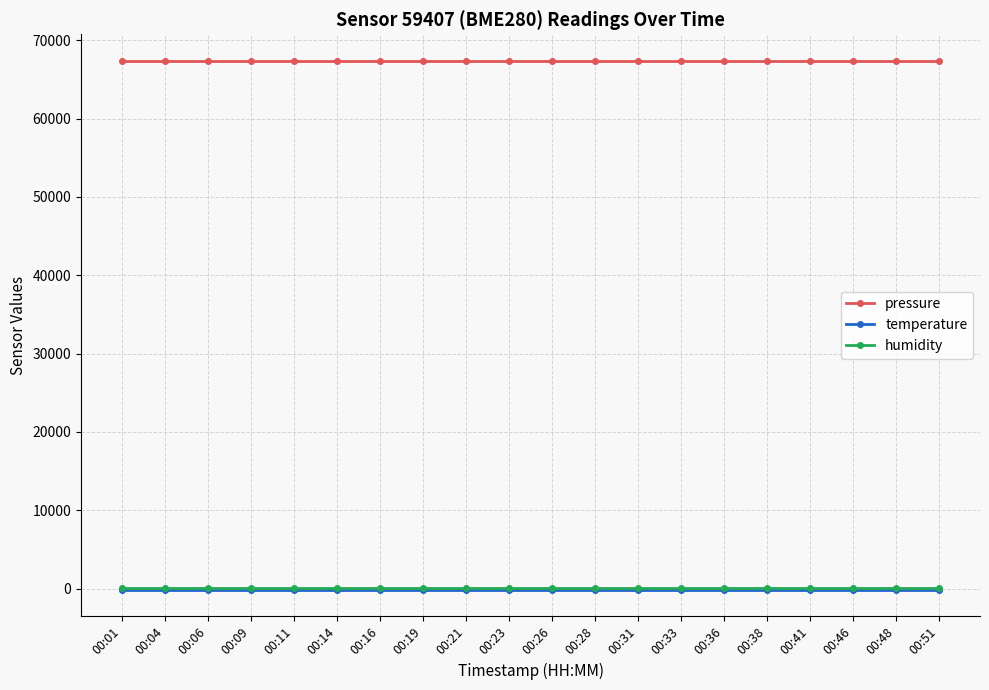

What is the highest value of the humidity series?

100.0